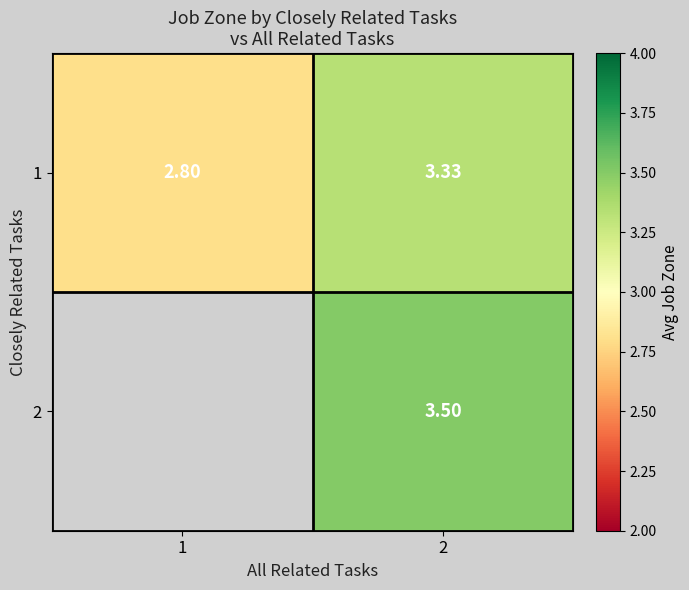

How many 1 values are between 2 and 3?

1